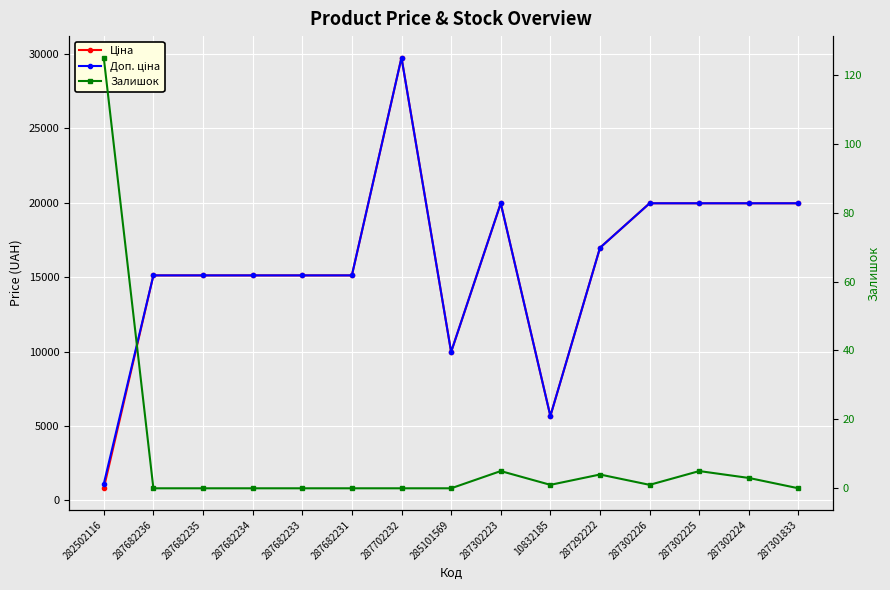

What is the average value of the Залишок series?

9.6